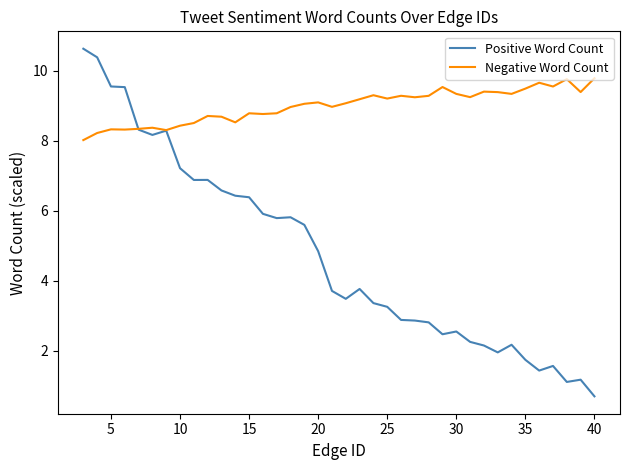

Which series has the largest total across all categories?

Negative Word Count